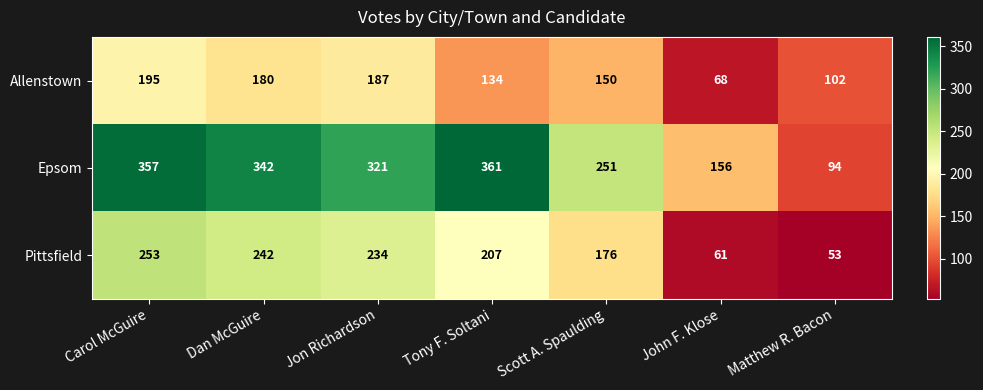

What value does the Pittsfield series have at Tony F. Soltani, to the nearest 50?

200